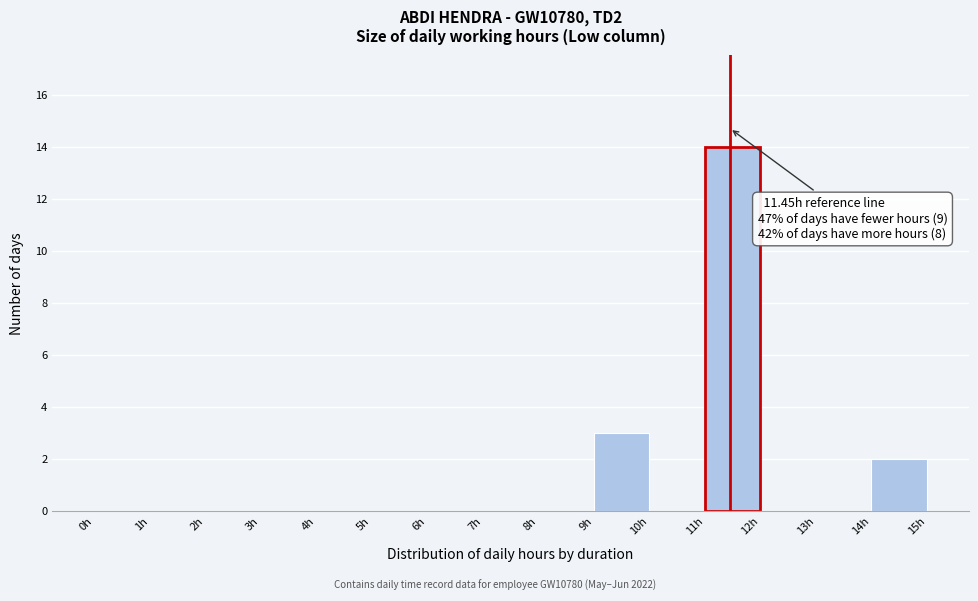

Over which range of the x-axis is the bar tallest?

11 to 12